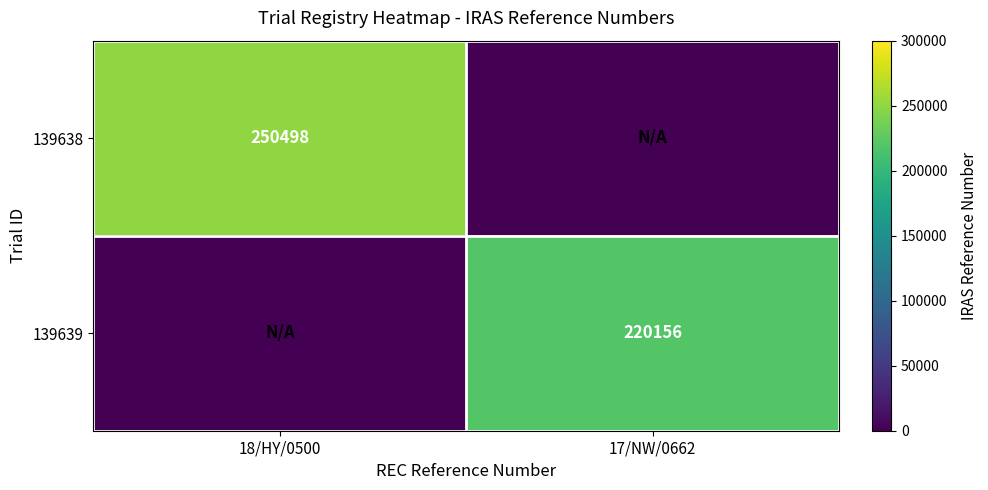

Is the value of 139639 at 17/NW/0662 greater than the value of 139638 at 18/HY/0500?

No